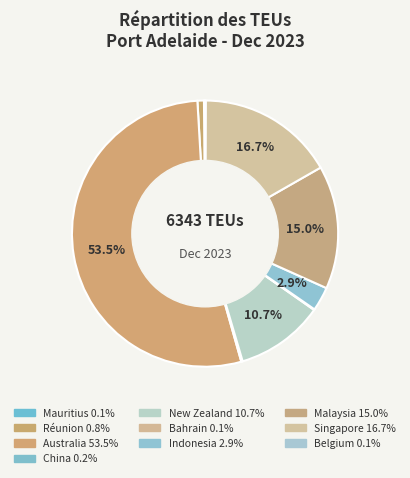

Does any single category account for the majority?

Yes